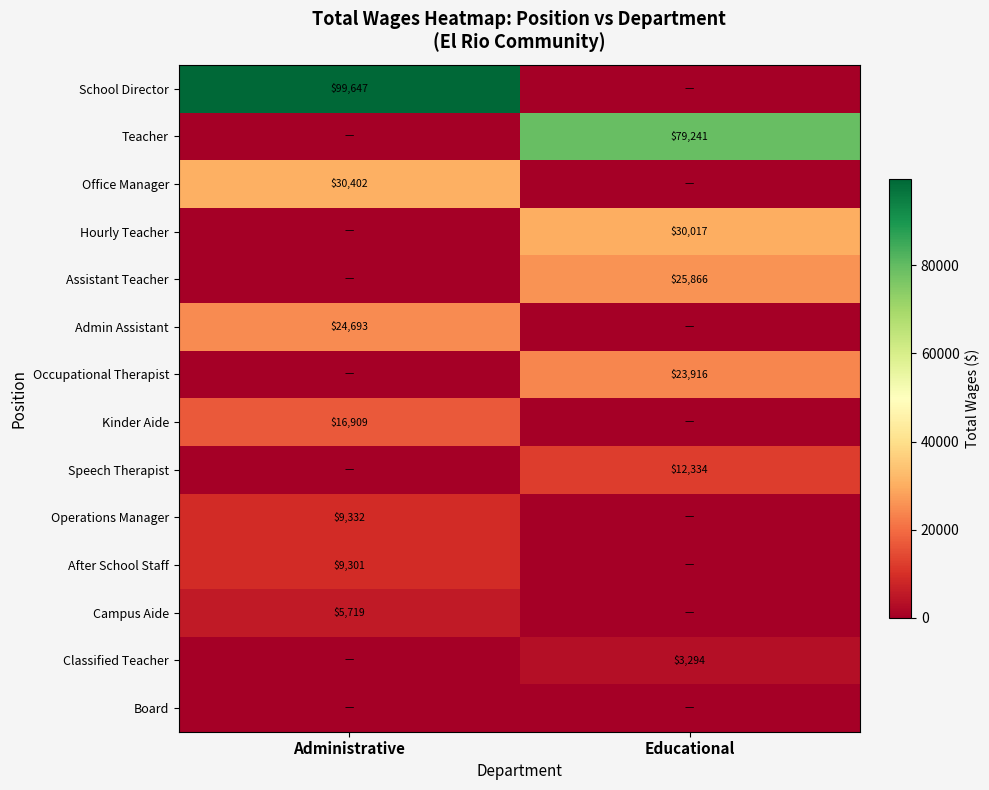

The value of School Director at Administrative is 146322. True or false?

False